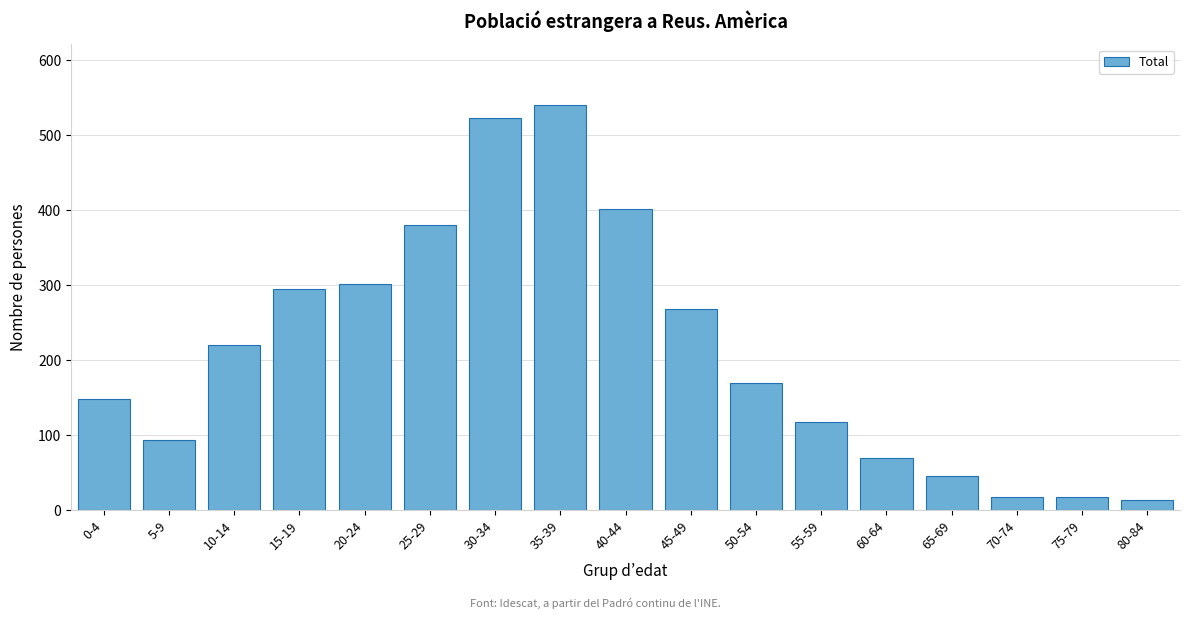

Reading left to right, list all the values displayed in this chart.

148	93	220	295	302	380	523	540	401	268	169	117	69	45	17	17	13